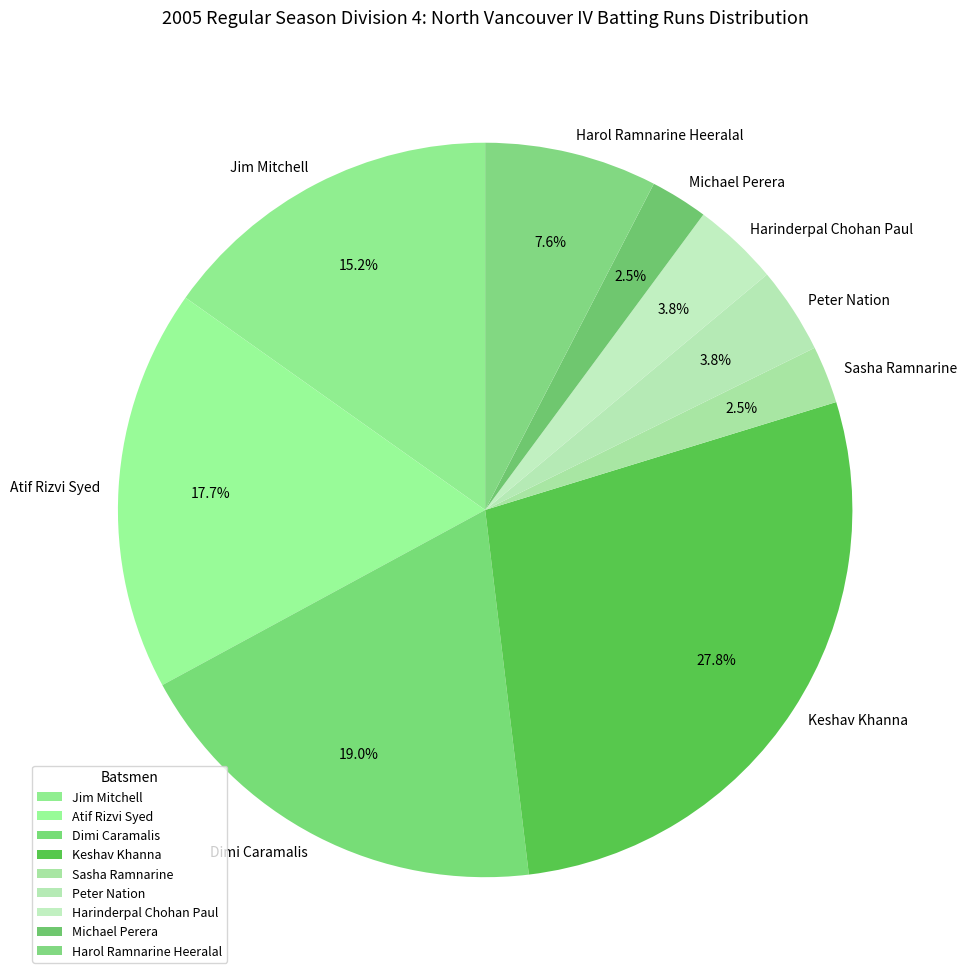

To the nearest percent, what is the difference between the largest and smallest slice percentages?

25%